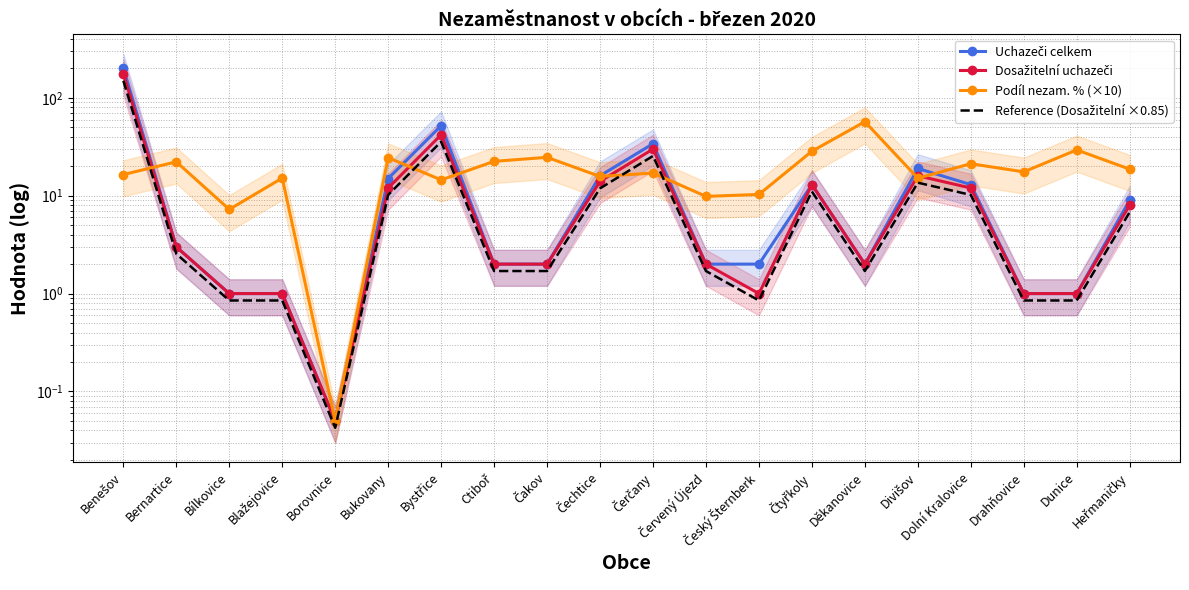

Is this an area chart (filled region under the line)?

No